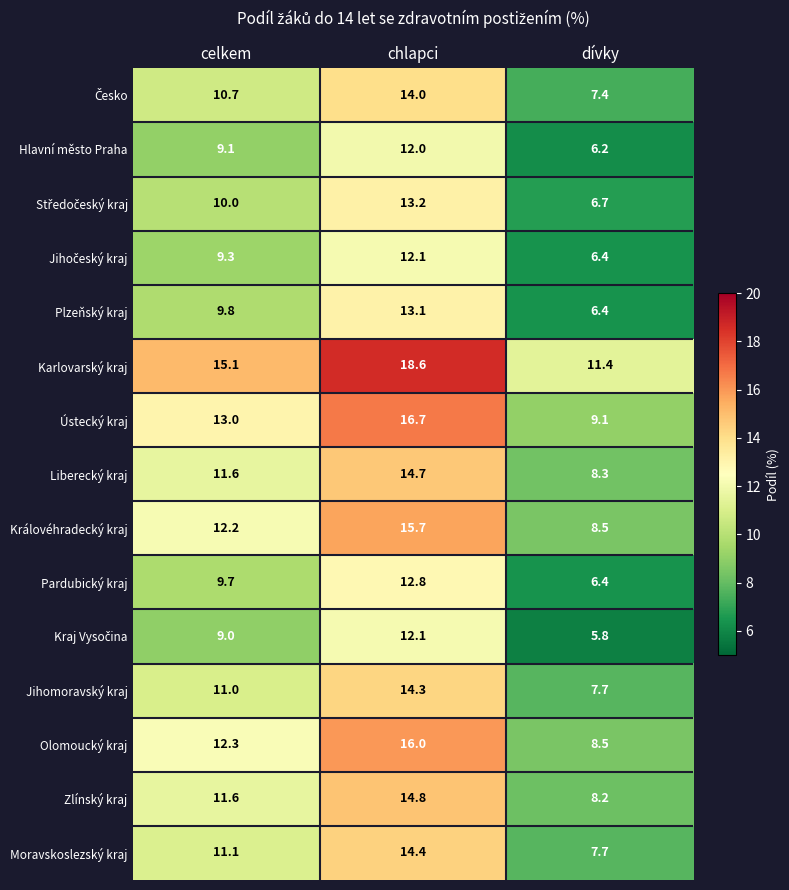

Read the Pardubický kraj value at chlapci.

12.8